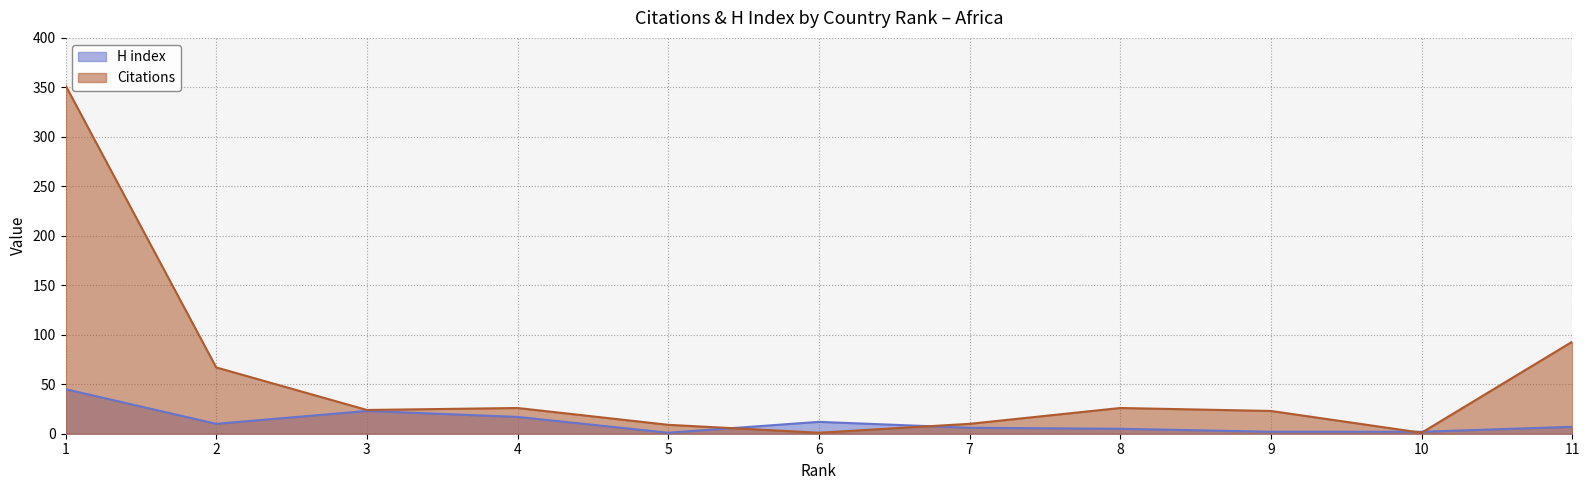

What is the total value across all series at 3?

47